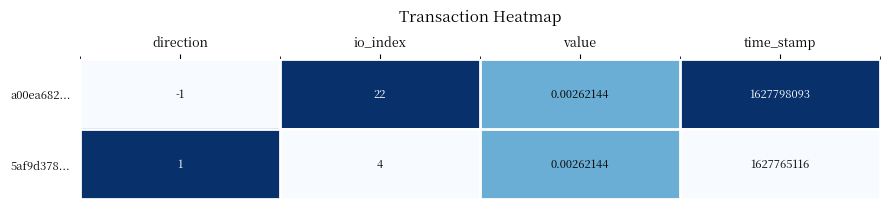

How many data points does each series have?

4